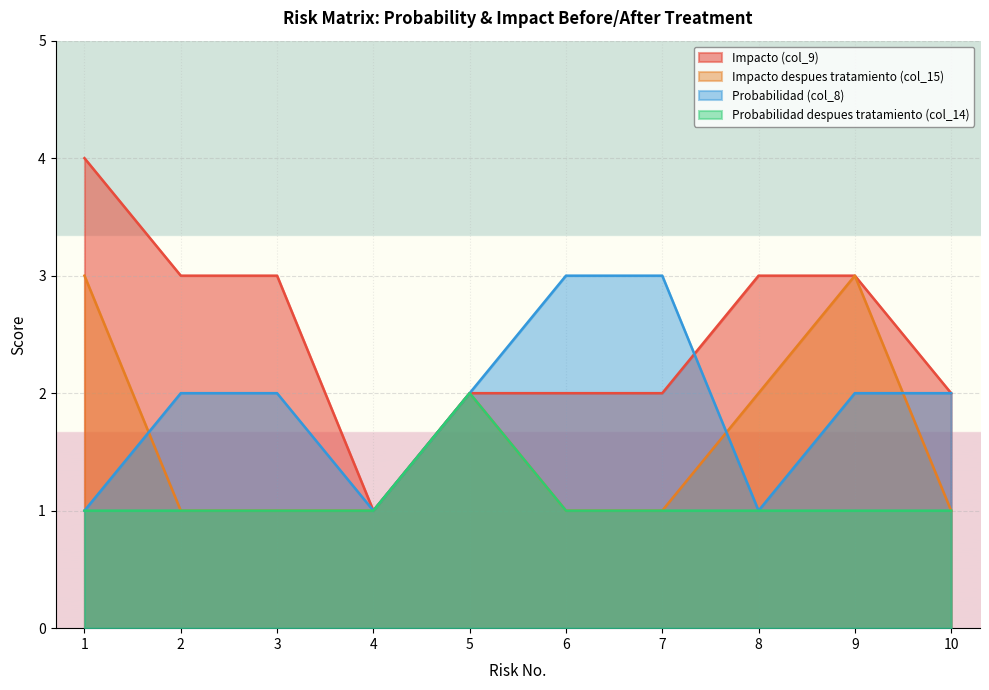

Between 9 and 1, which is larger?

1